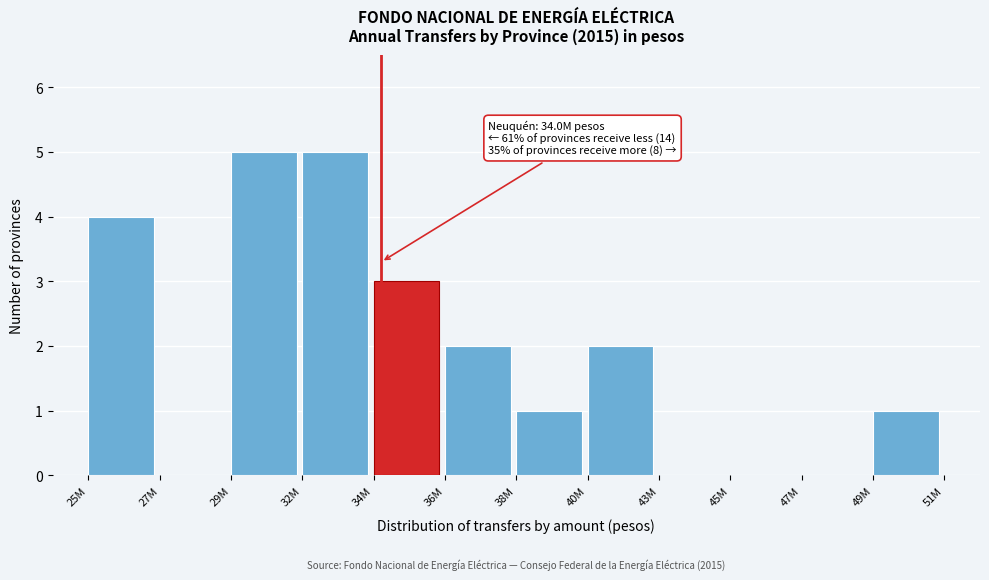

Reading left to right, transcribe all the data shown in this chart.

25M=4	27M=0	29M=5	32M=5	34M=3	36M=2	38M=1	40M=2	43M=0	45M=0	47M=0	49M=1